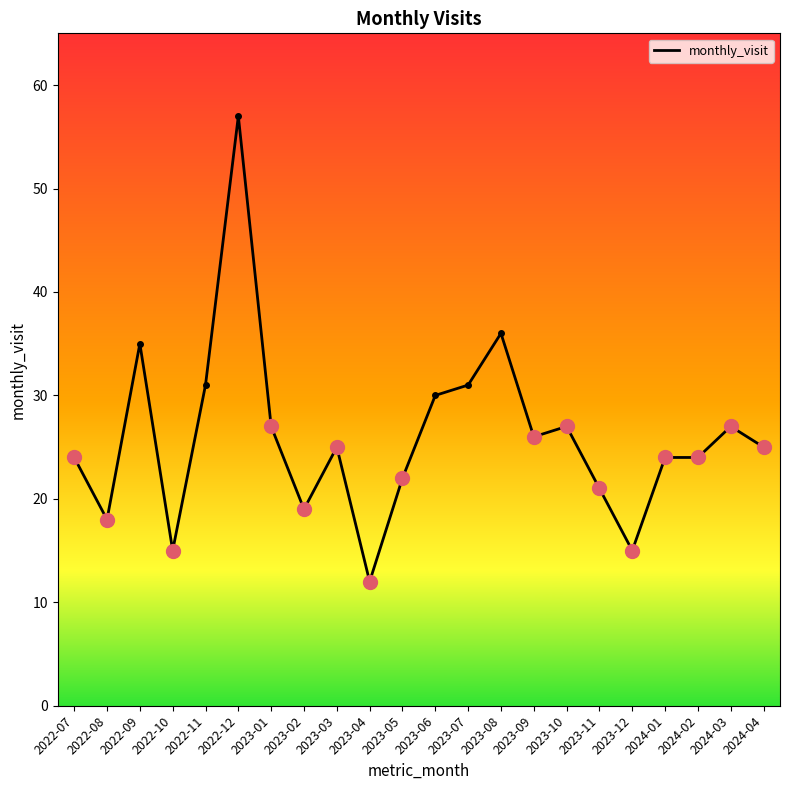

The value at 2022-10 is 15. True or false?

True